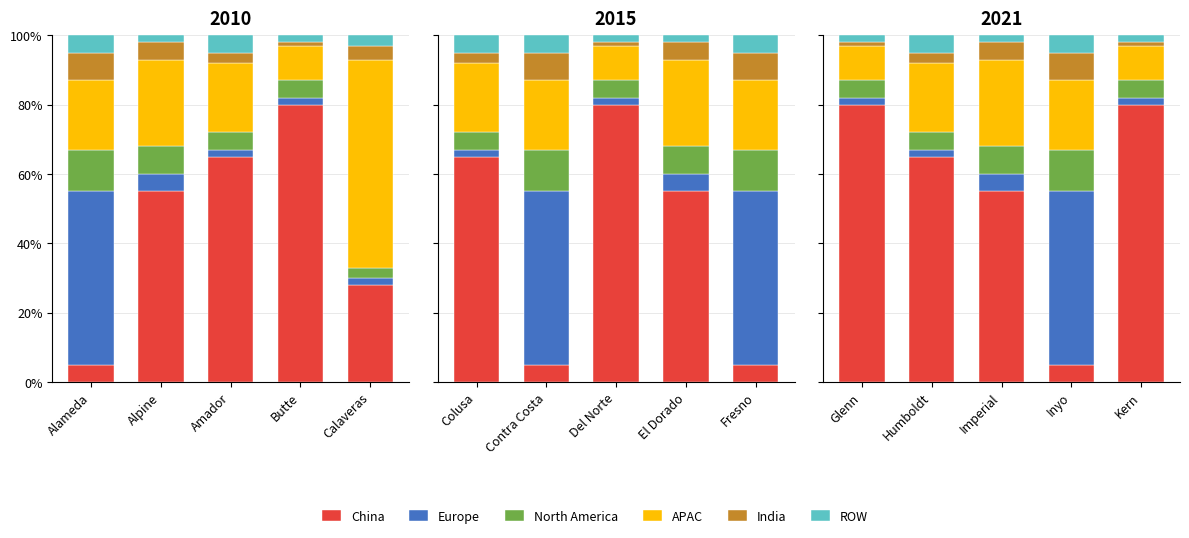

How many groups of bars are there?

5